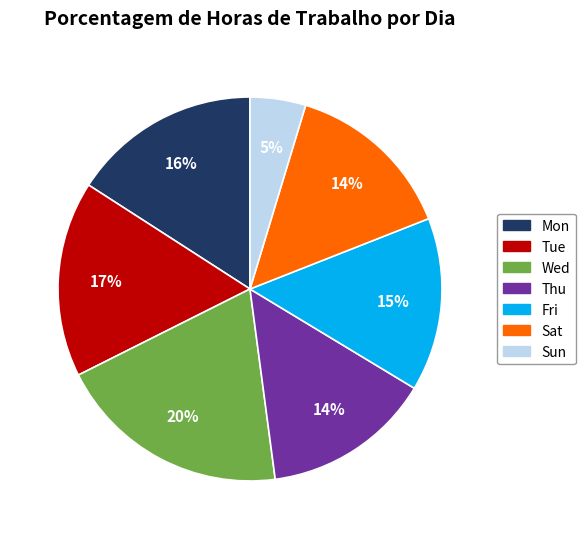

To the nearest percent, what is the difference between the largest and smallest slice percentages?

15%